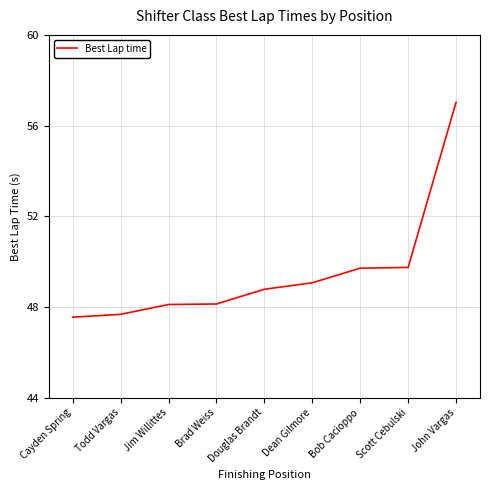

What is the smallest value displayed?

47.6